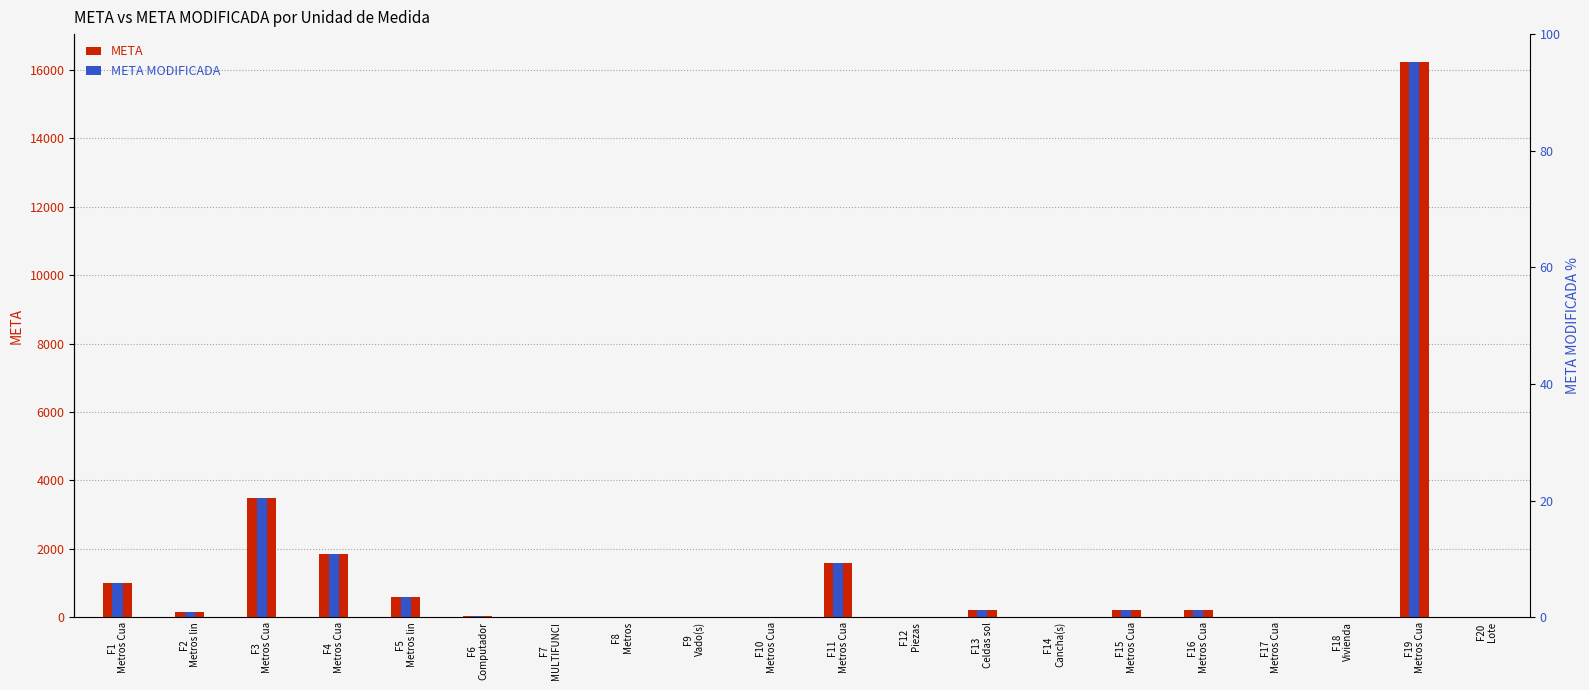

What is the approximate value of META MODIFICADA at F16
Metros Cua?

200.0